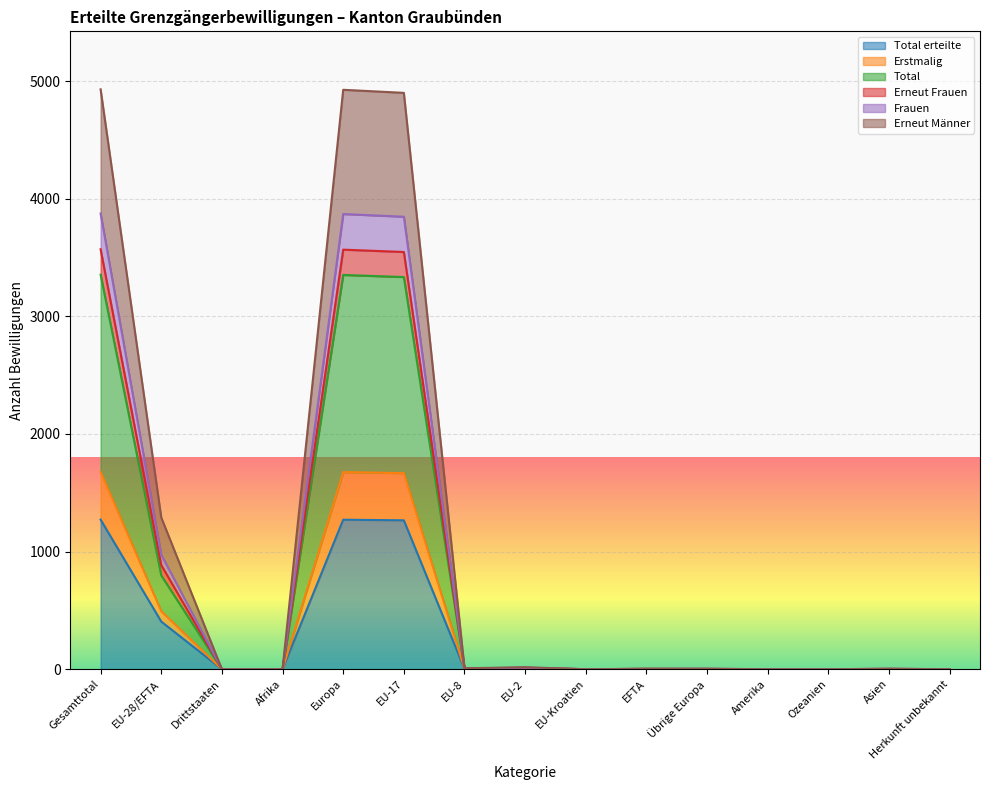

Between Drittstaaten and EU-2, which series saw the biggest shift?

Frauen